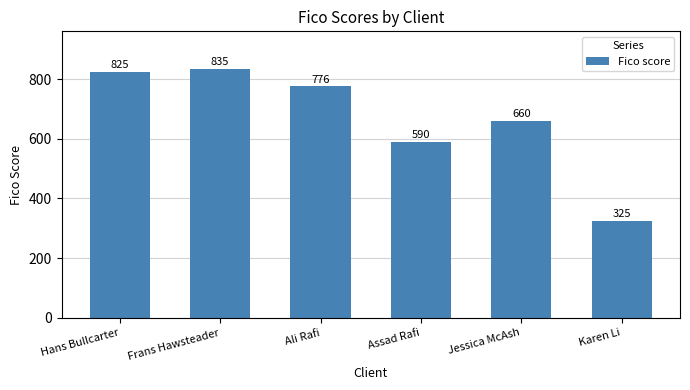

What is the difference between the maximum and minimum values?

510